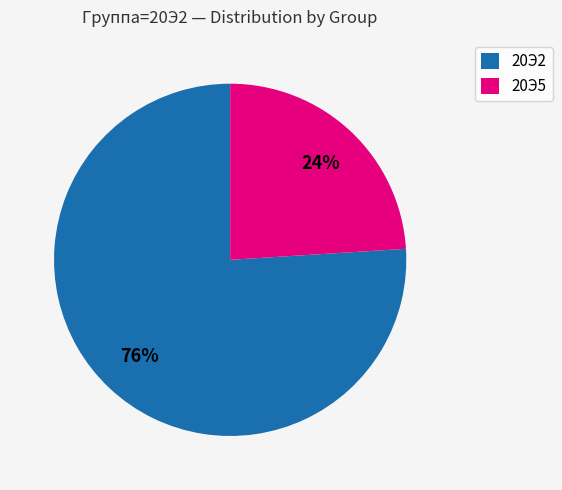

Approximately how many times larger is the value at 20Э2 compared to 20Э5?

3.2